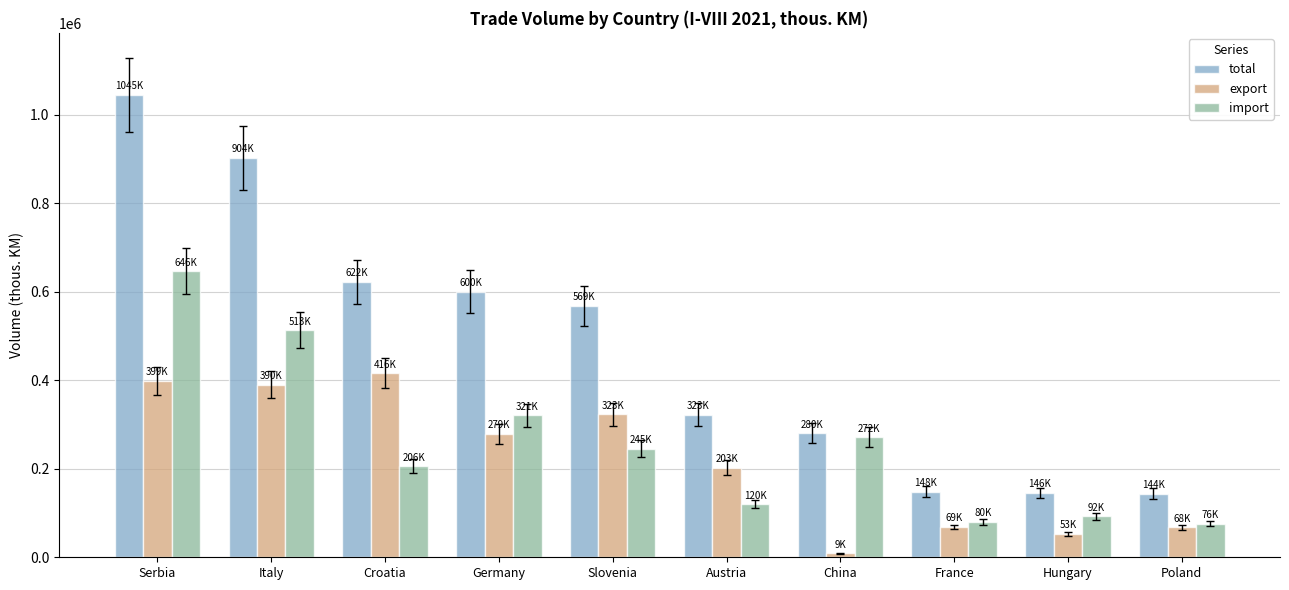

What are all the series names shown in the legend?

total, export, import